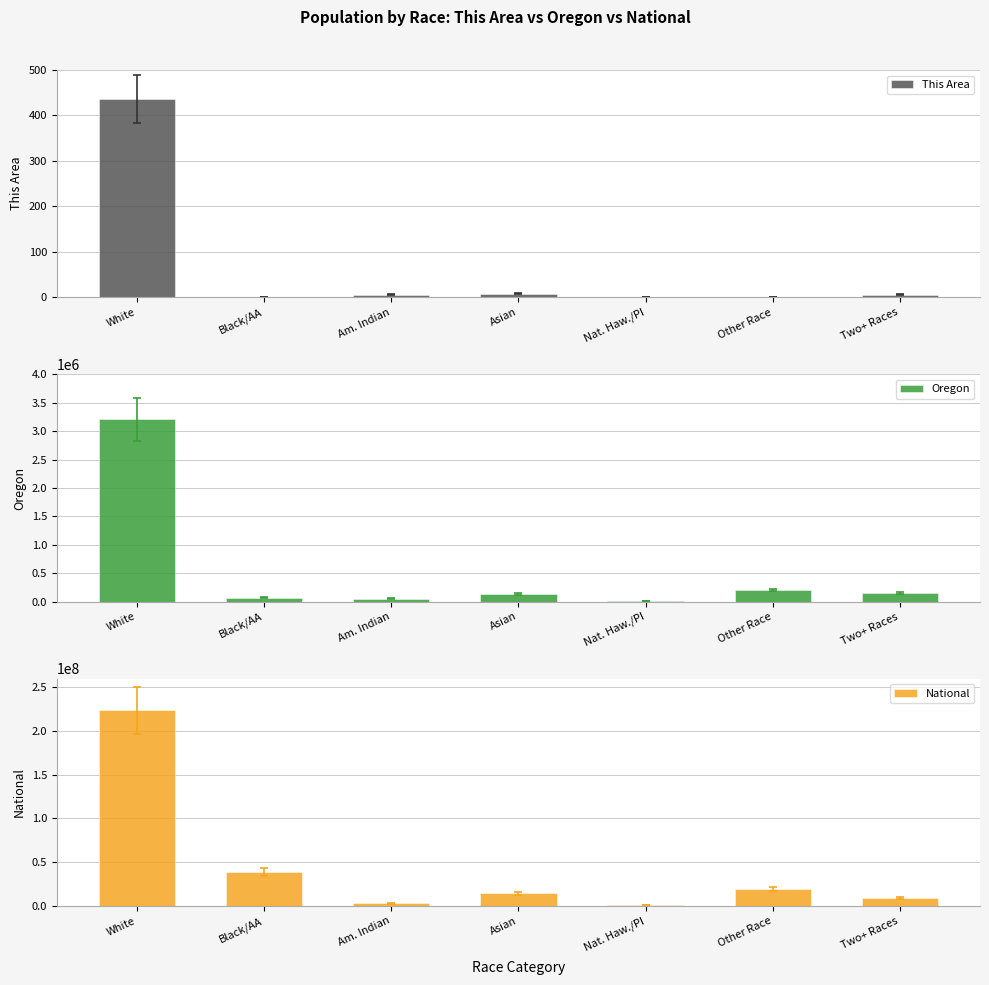

What is the sum of the National values at White and Nat. Haw./PI?

224093278